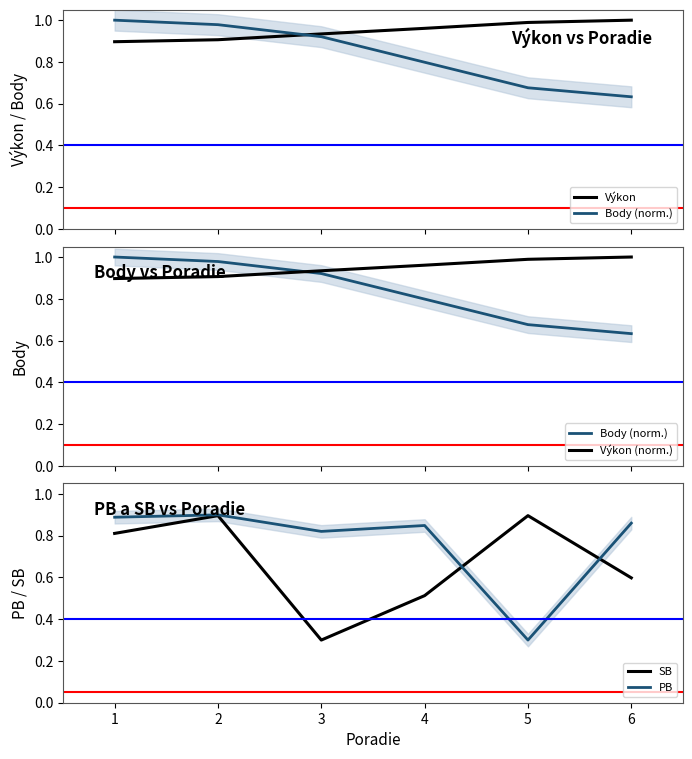

Between 5 and 6, which series saw the biggest shift?

PB